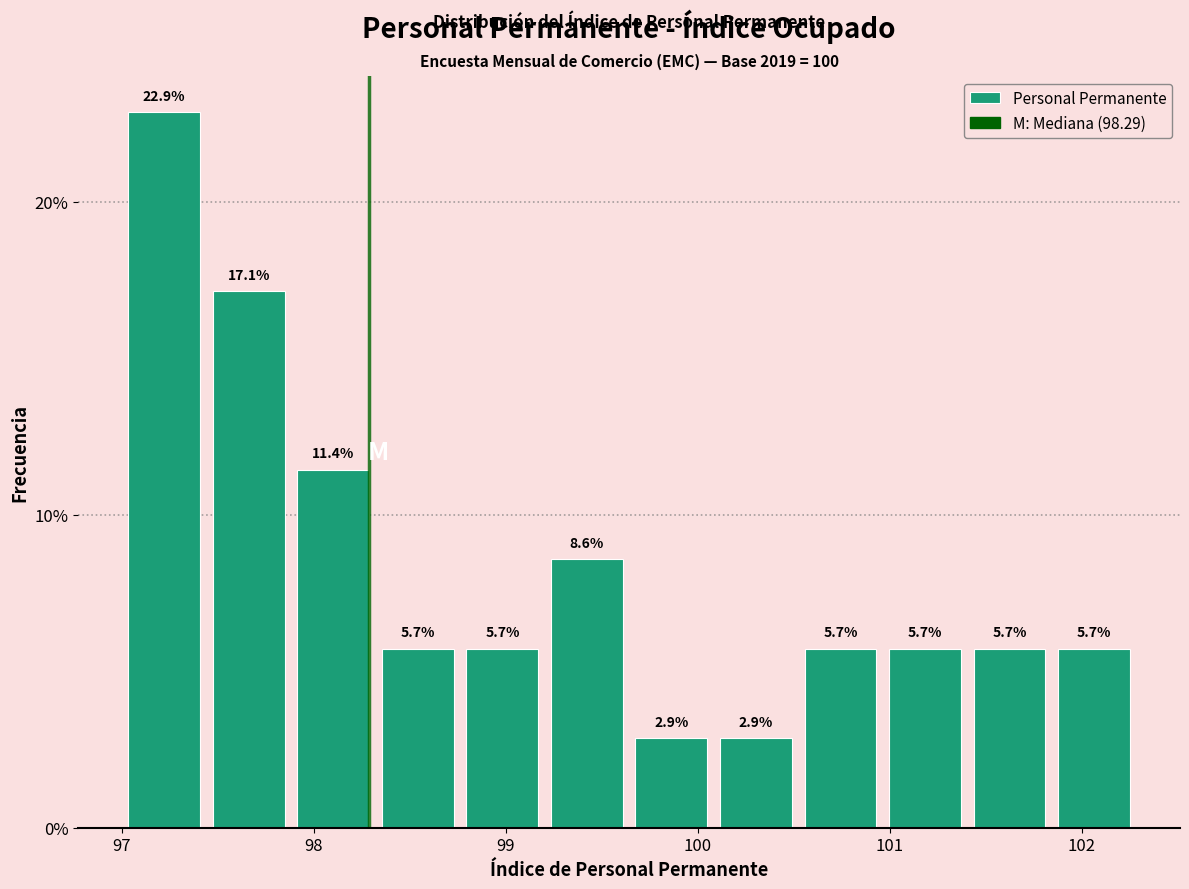

How tall is the bar that spans 97.9 to 98.3 on the x-axis? The bar edges are not printed on the chart, so give them approximately, as read against the axis.

11.4